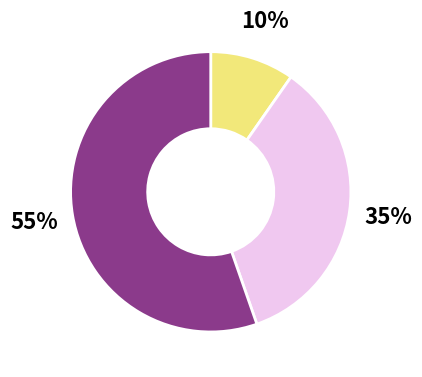

Is there a majority slice in this chart?

Yes